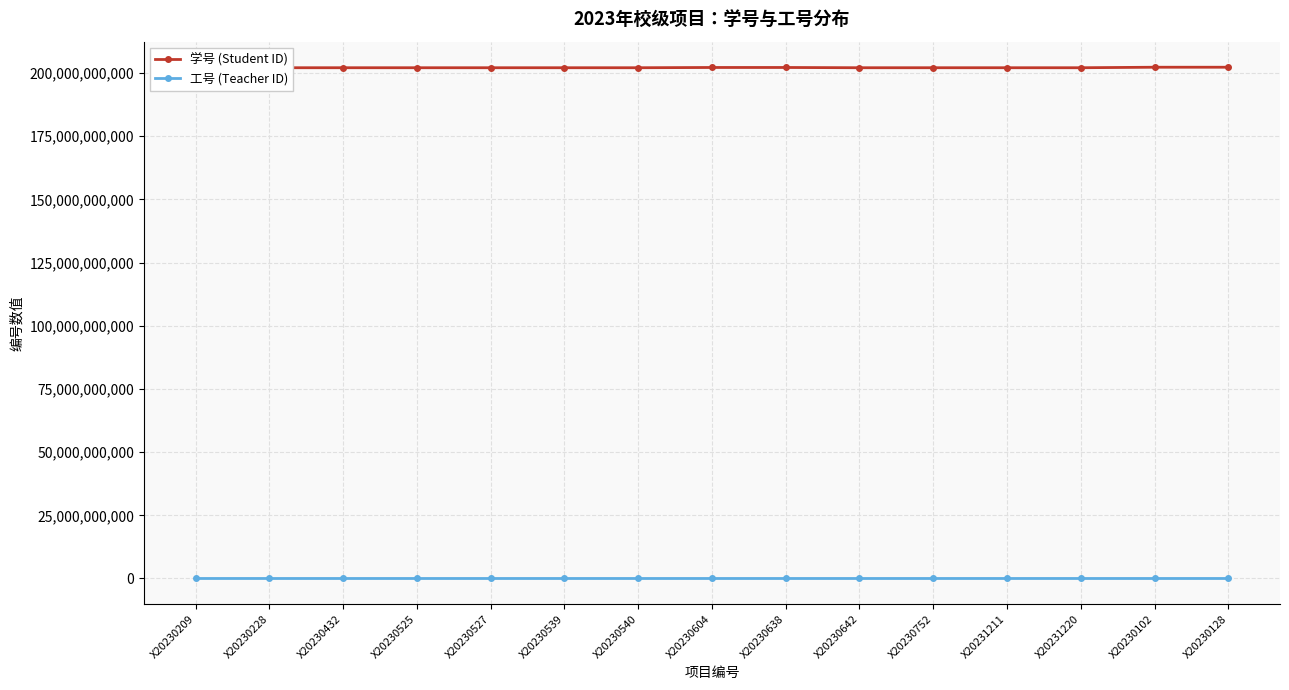

What is the difference between the second highest and minimum values in the 工号 (Teacher ID) series?

886751